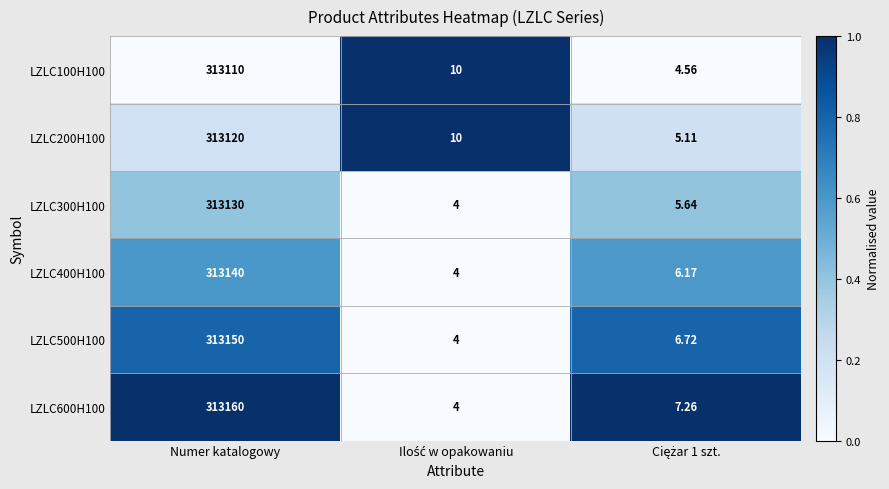

At which category is the sum across all series the highest?

Numer katalogowy